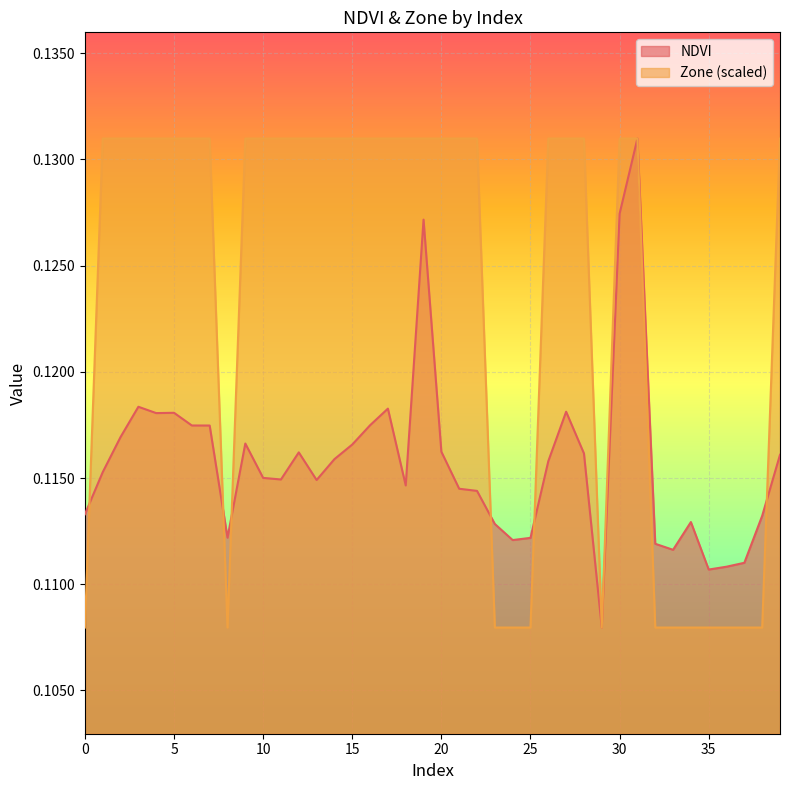

Which series changed the most between 10 and 24?

Zone